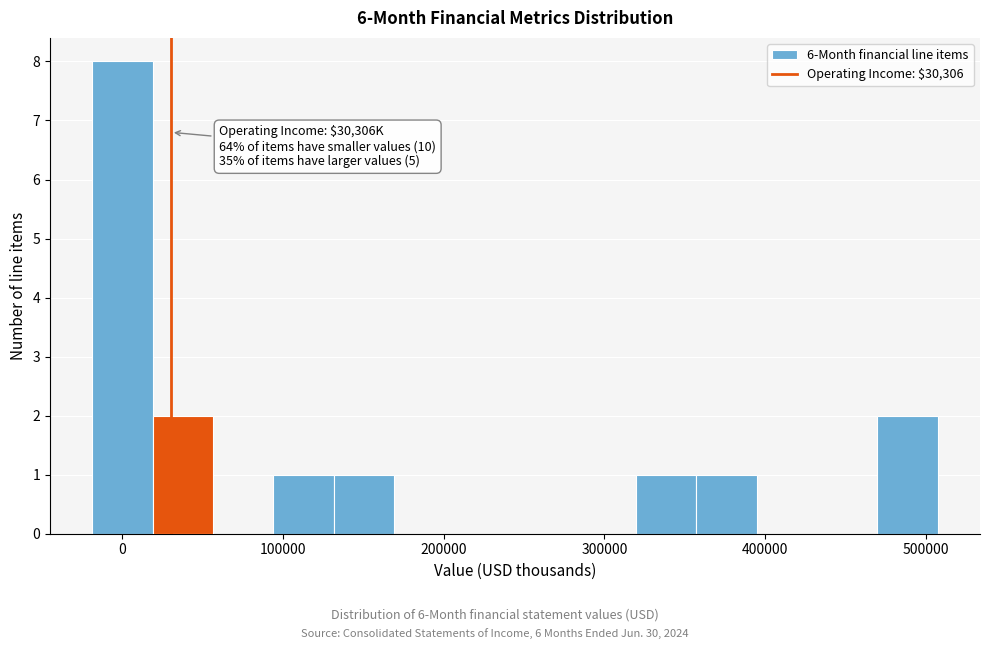

Read against the x-axis, roughly where is the centre of the tallest bar?

0